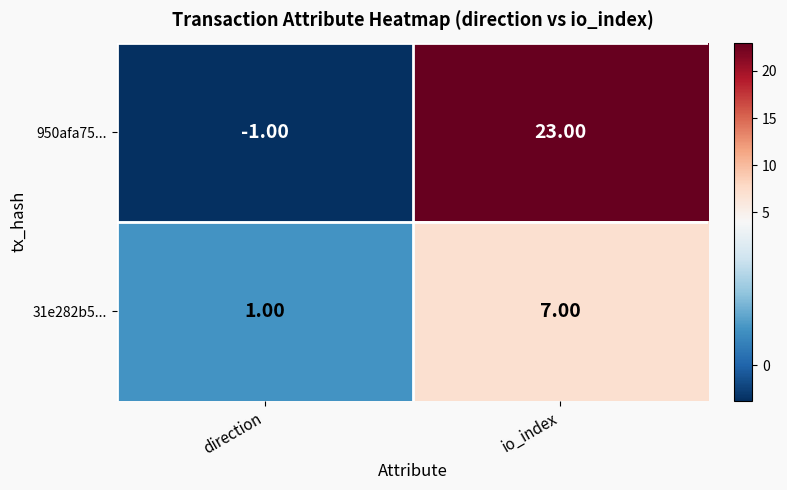

Rank the series at direction from lowest to highest value.

950afa75..., 31e282b5...